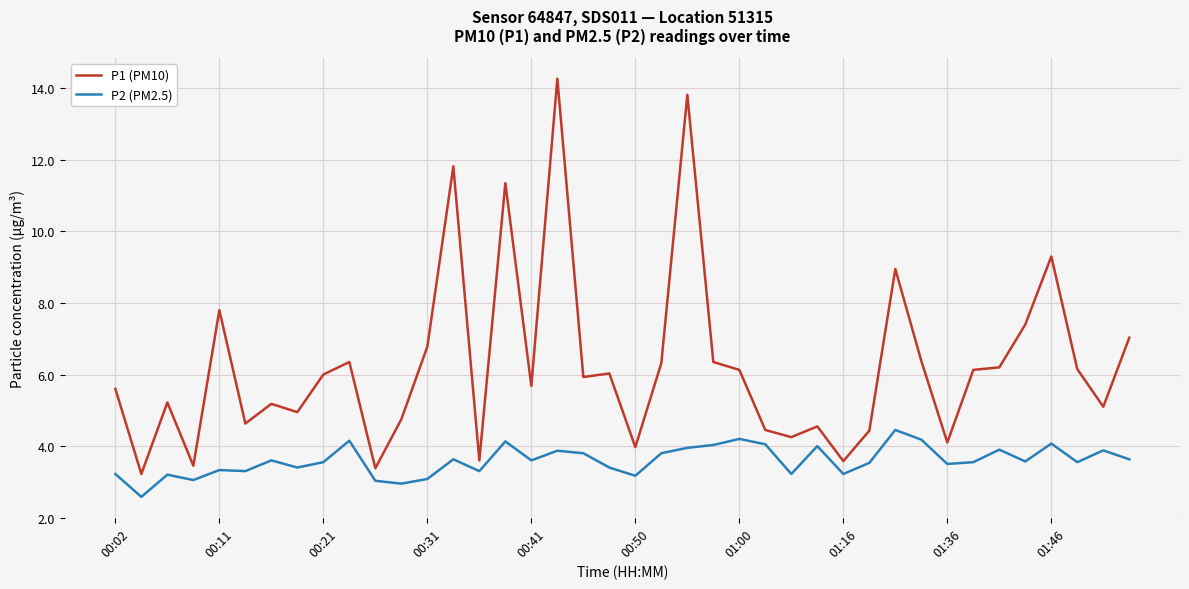

At how many categories does at least one series exceed 12?

2